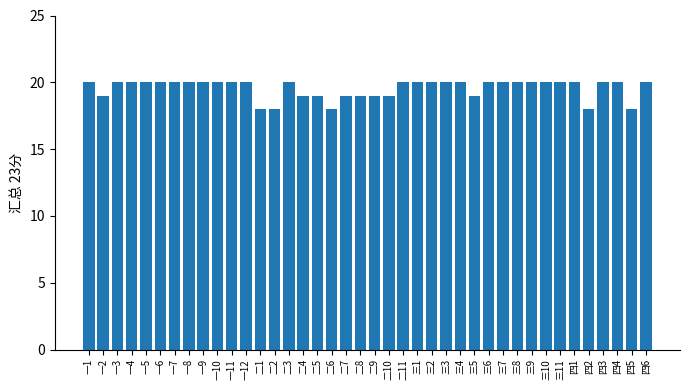

Which has a higher value, 二8 or 三1?

三1